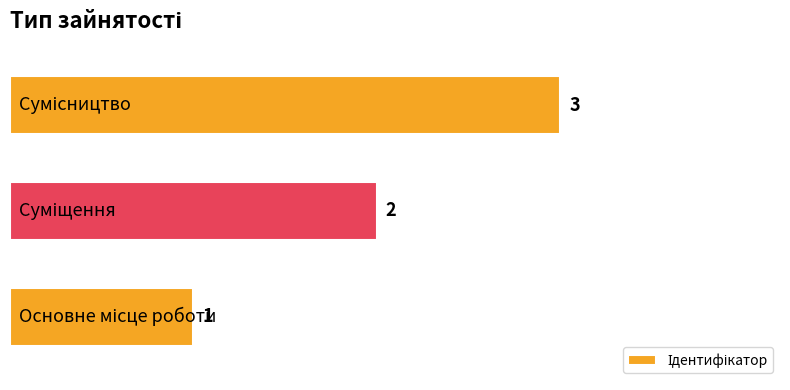

Count the values in the range 1 to 3.

3